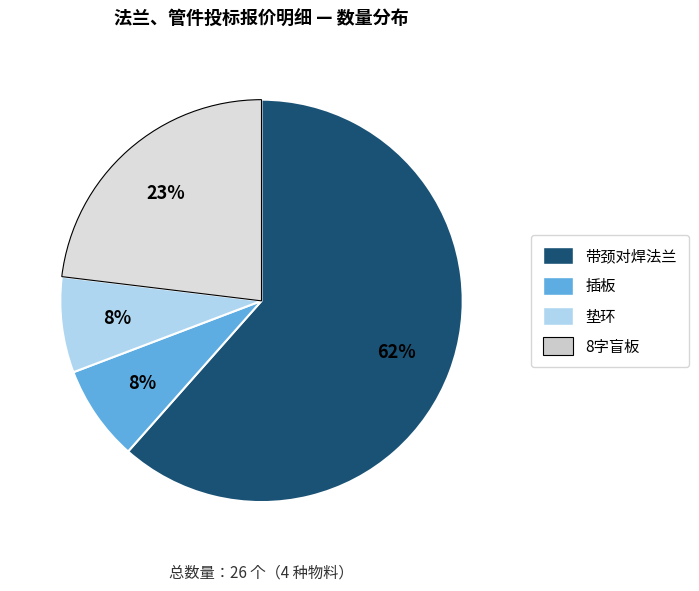

Count the number of slices in the pie.

4